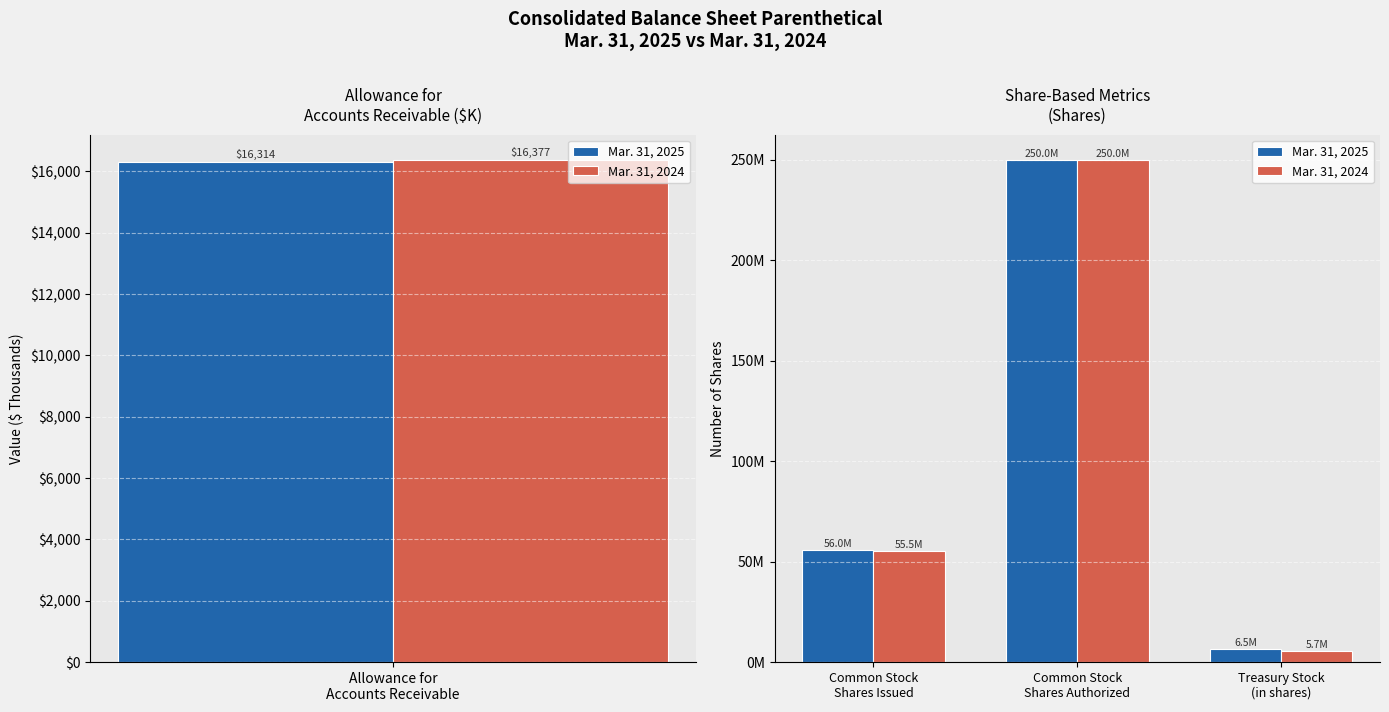

List the series in order of their overall mean, lowest first.

Mar. 31, 2024, Mar. 31, 2025